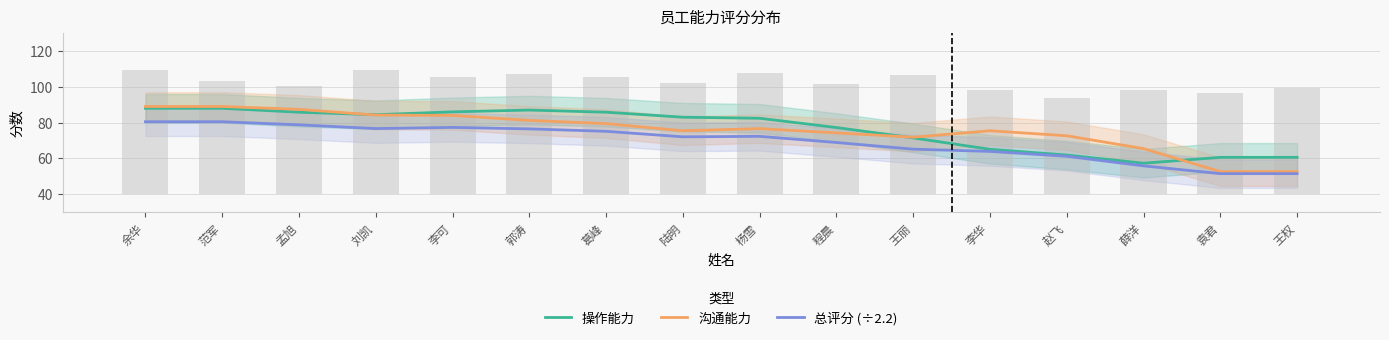

What is the sum of all 总评分 (÷2.2) values?

1106.6